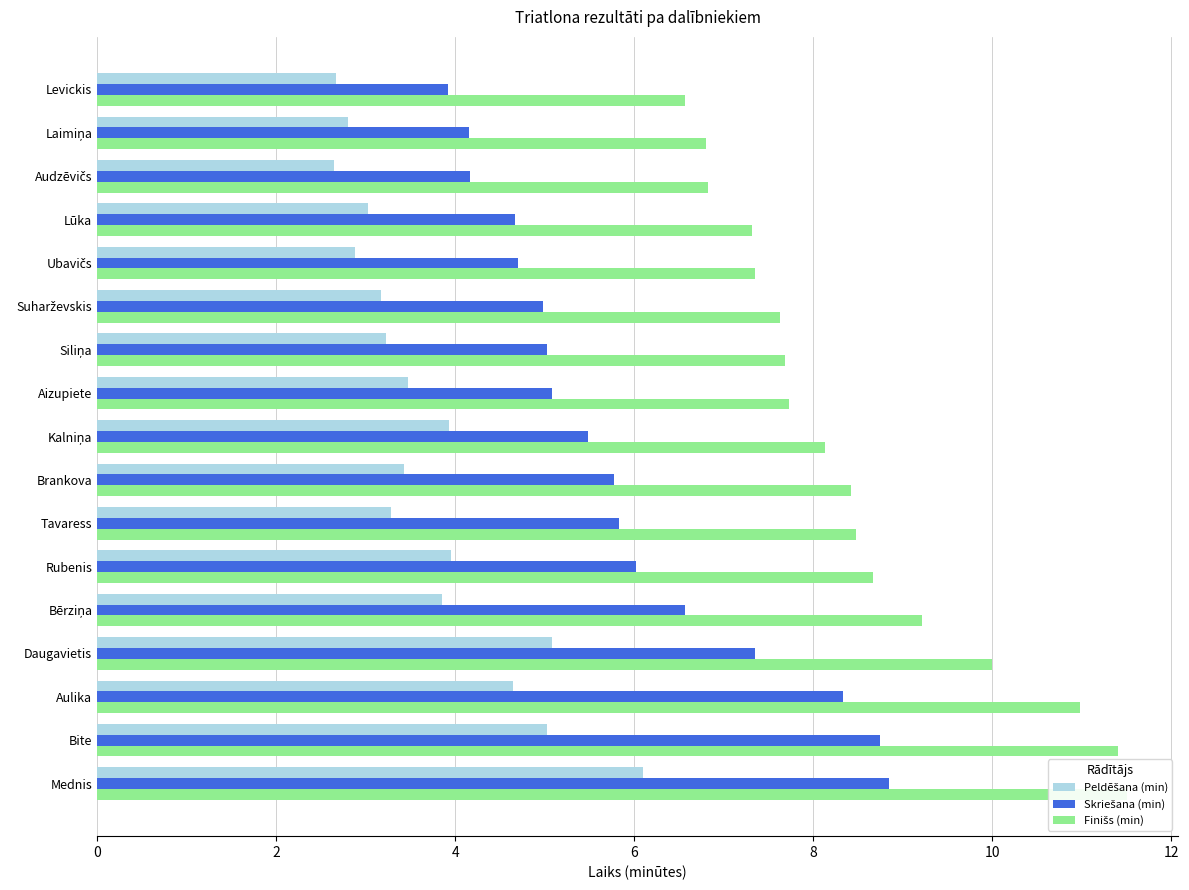

Which series has the widest spread of values?

Skriešana (min)